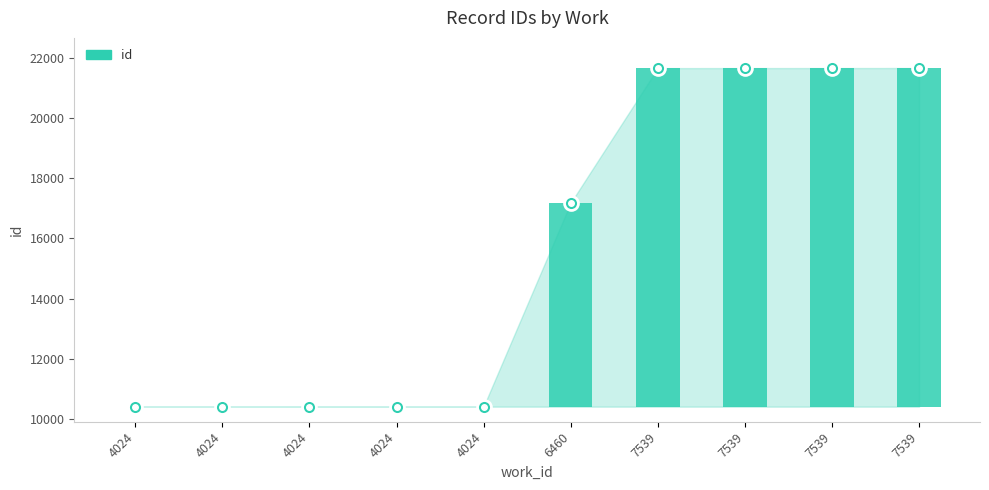

What is the average value?

15591